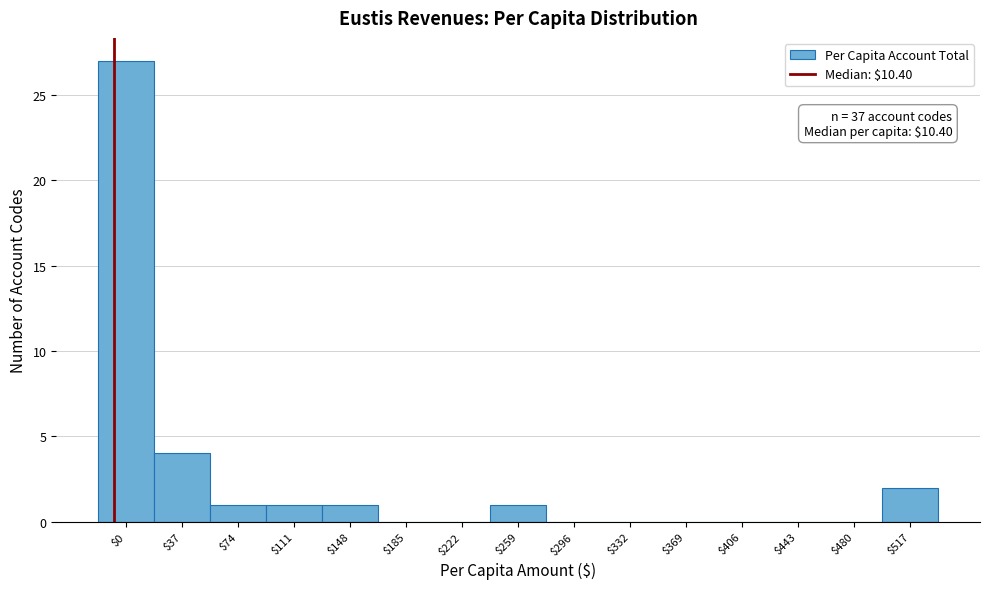

What is the sum of all values?

37